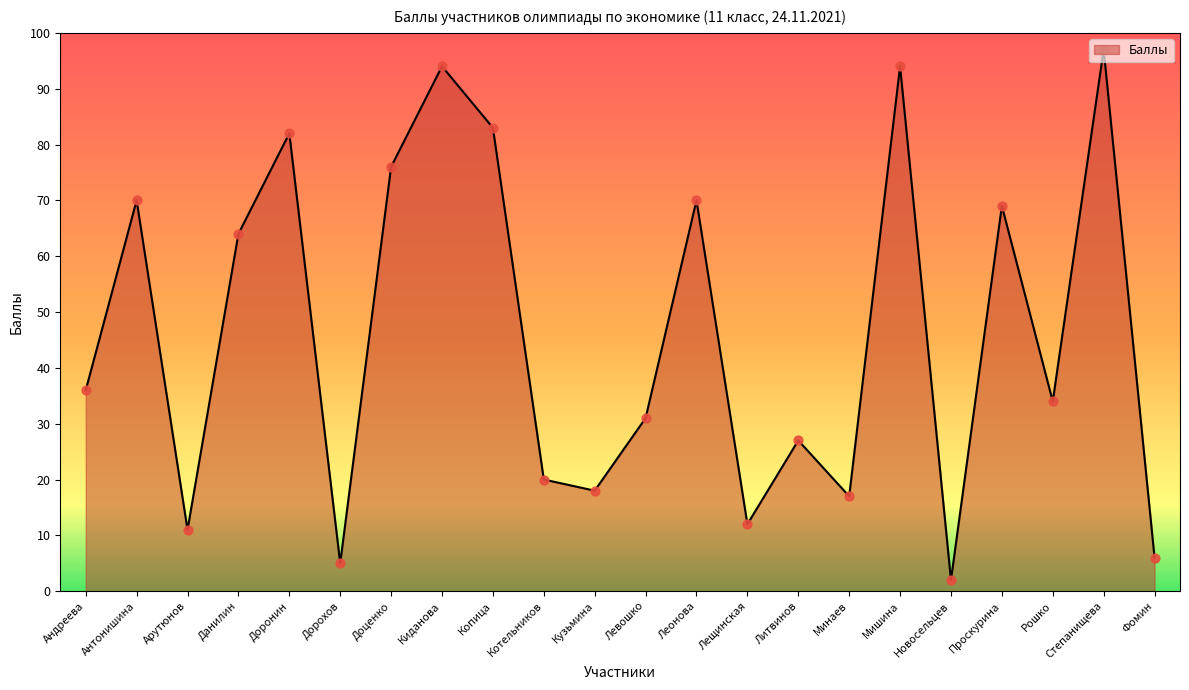

What is the ratio of the value at Фомин to the value at Лещинская?

0.5